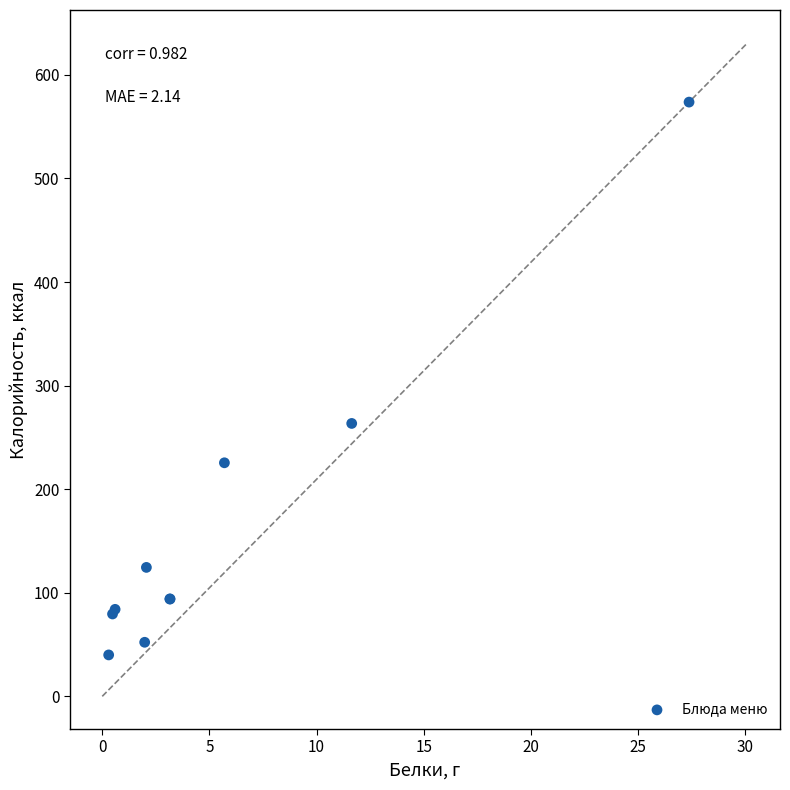

What Y value in the scatter plot is closest to 306?

263.5